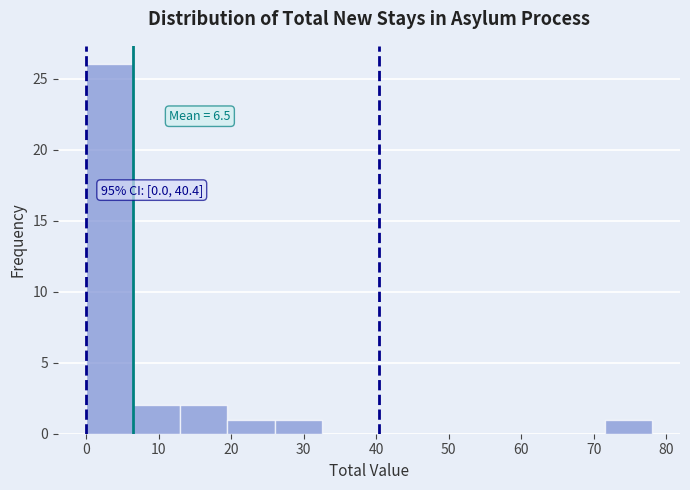

Over which range of the x-axis is the bar tallest?

0.0 to 6.5